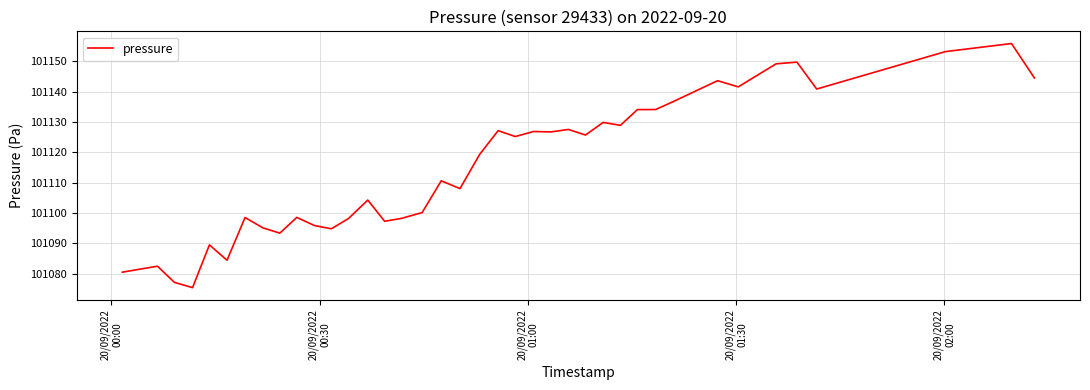

What is the difference between the maximum and minimum values?

80.5